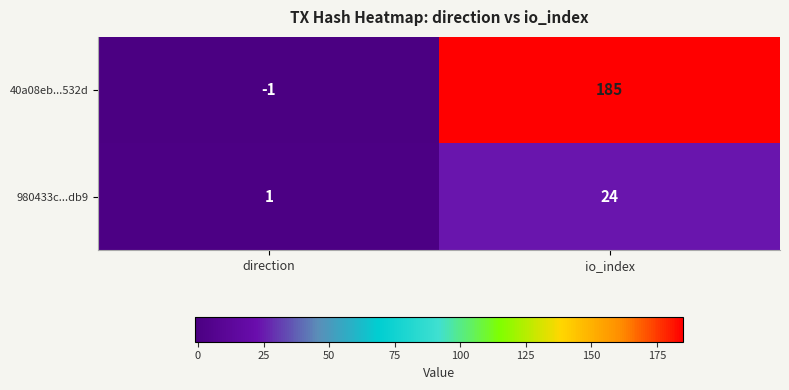

How many distinct data groups are displayed?

2